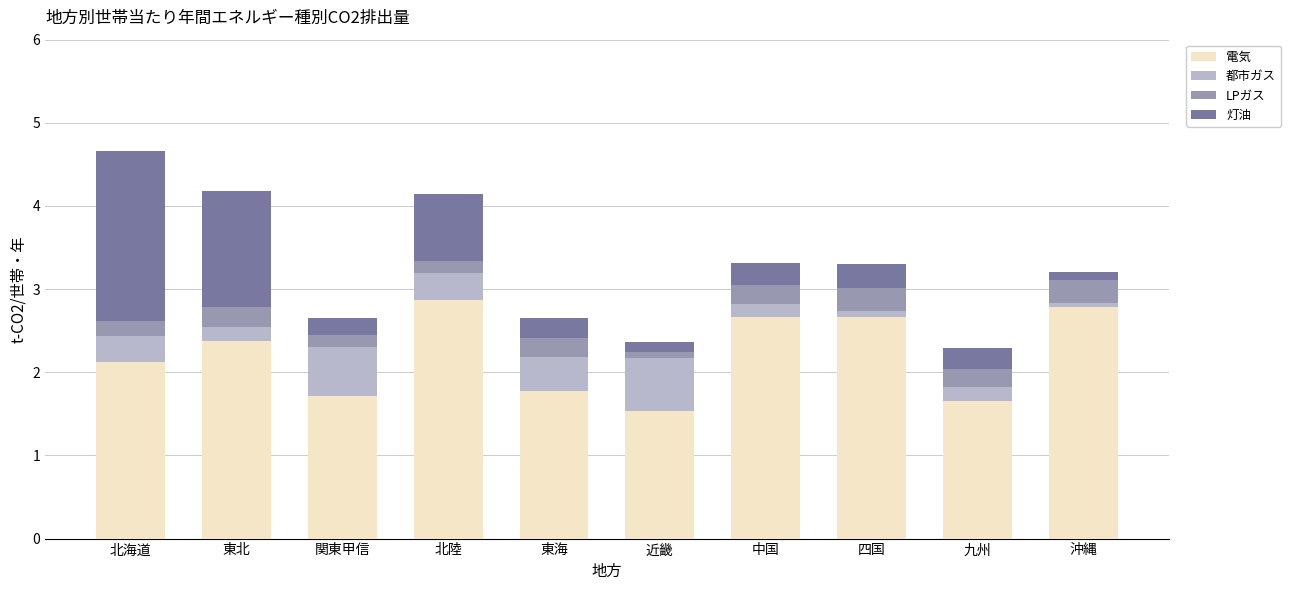

What is the approximate value of 電気 at 関東甲信?

1.7